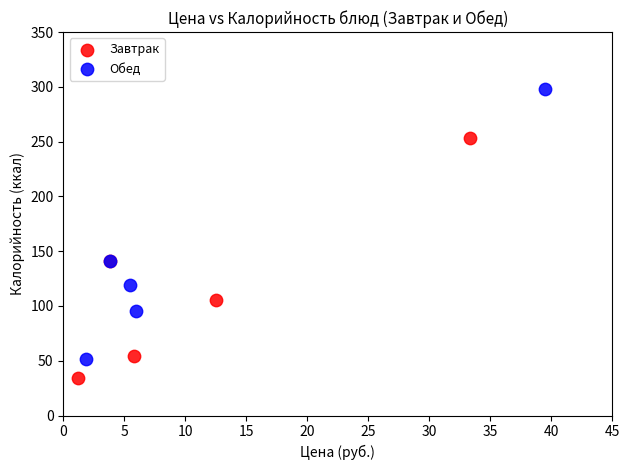

Which series contains the lowest Y value?

Завтрак